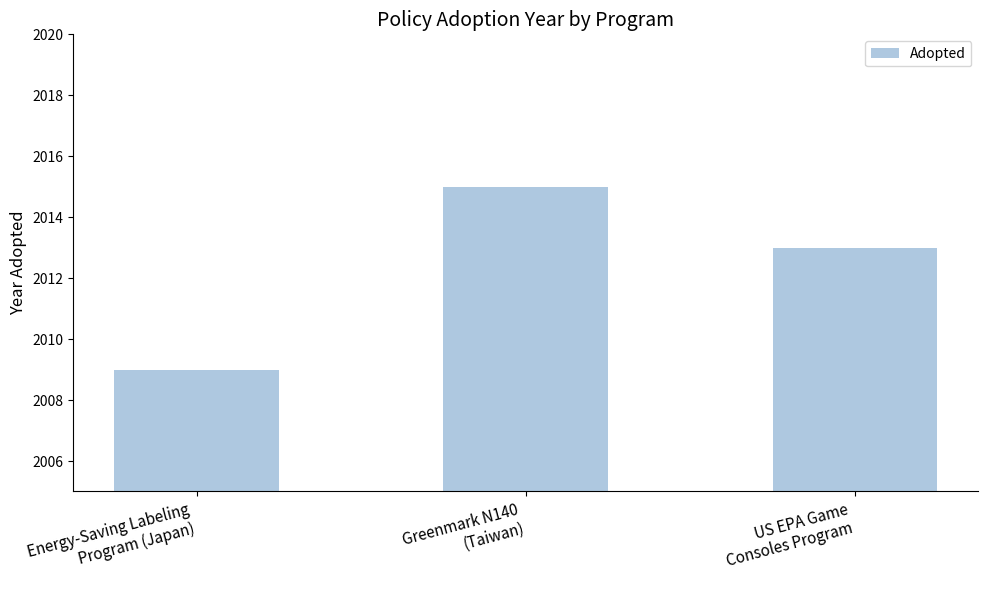

Rank the categories by value from lowest to highest.

Energy-Saving Labeling
Program (Japan), US EPA Game
Consoles Program, Greenmark N140
(Taiwan)